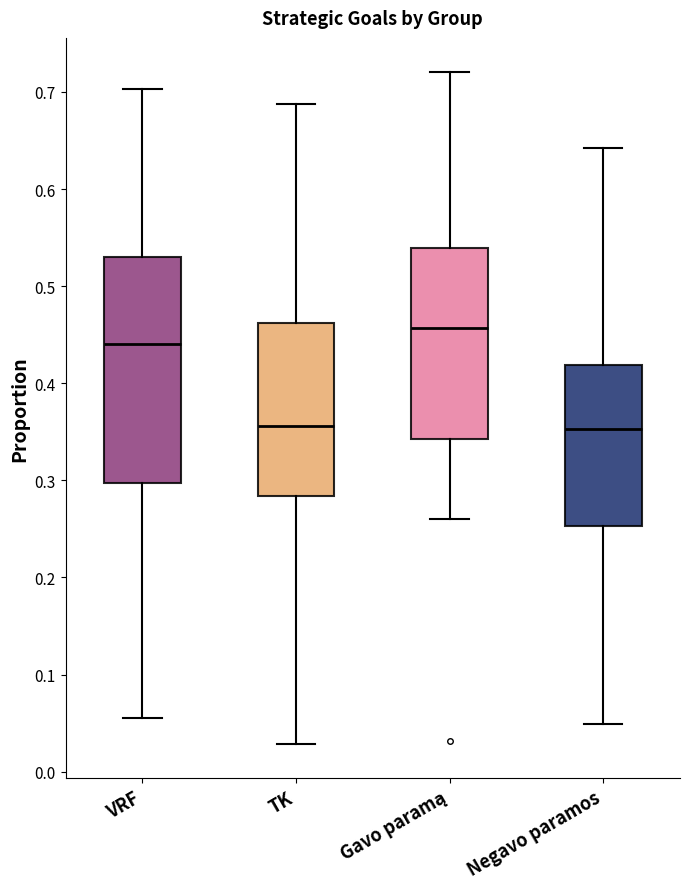

Comparing the boxes themselves (not the whiskers), which one is the tallest?

VRF